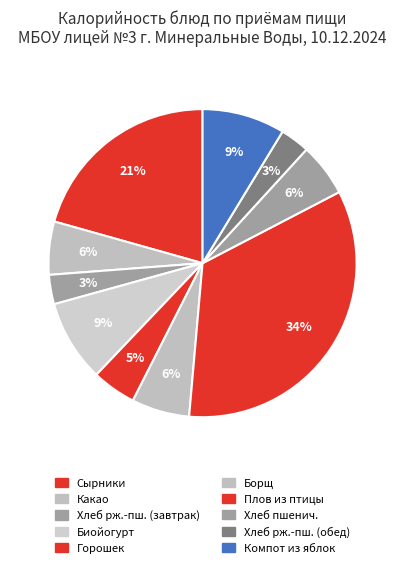

How many slices are in this pie chart?

10